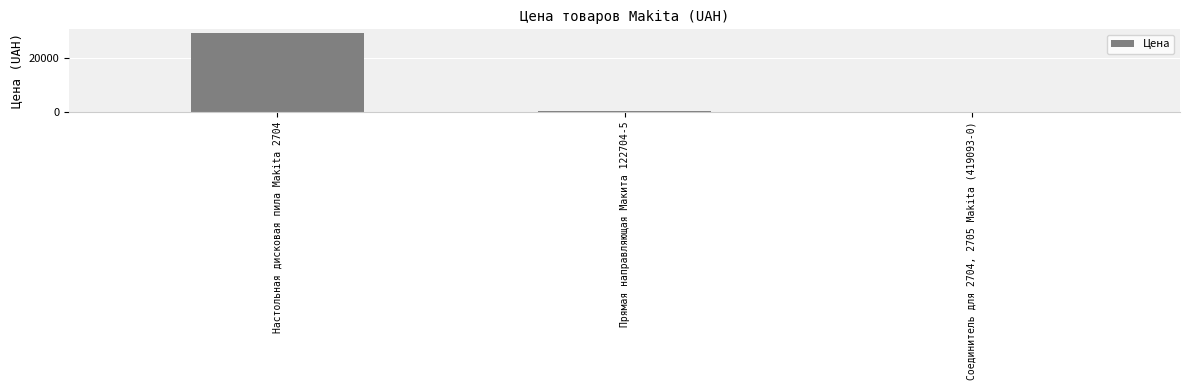

Is it true that the value at Соединитель для 2704, 2705 Makita (419093-0) is 67?

True